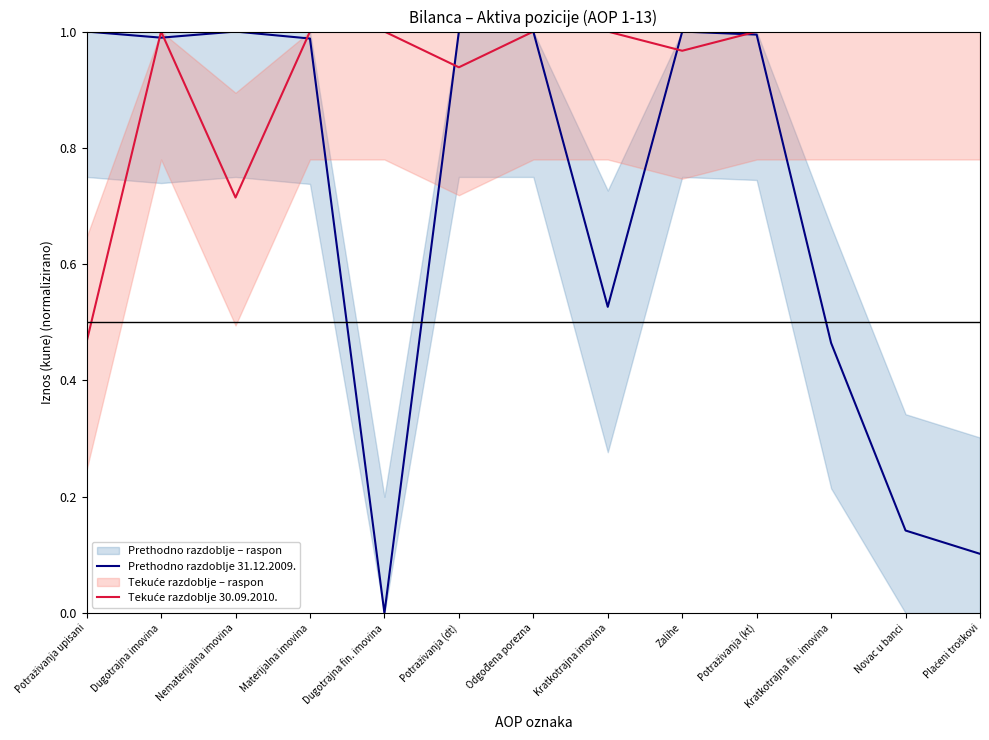

True or false: Tekuće razdoblje 30.09.2010. has a value of 1.0 at Potraživanja (kt).

True